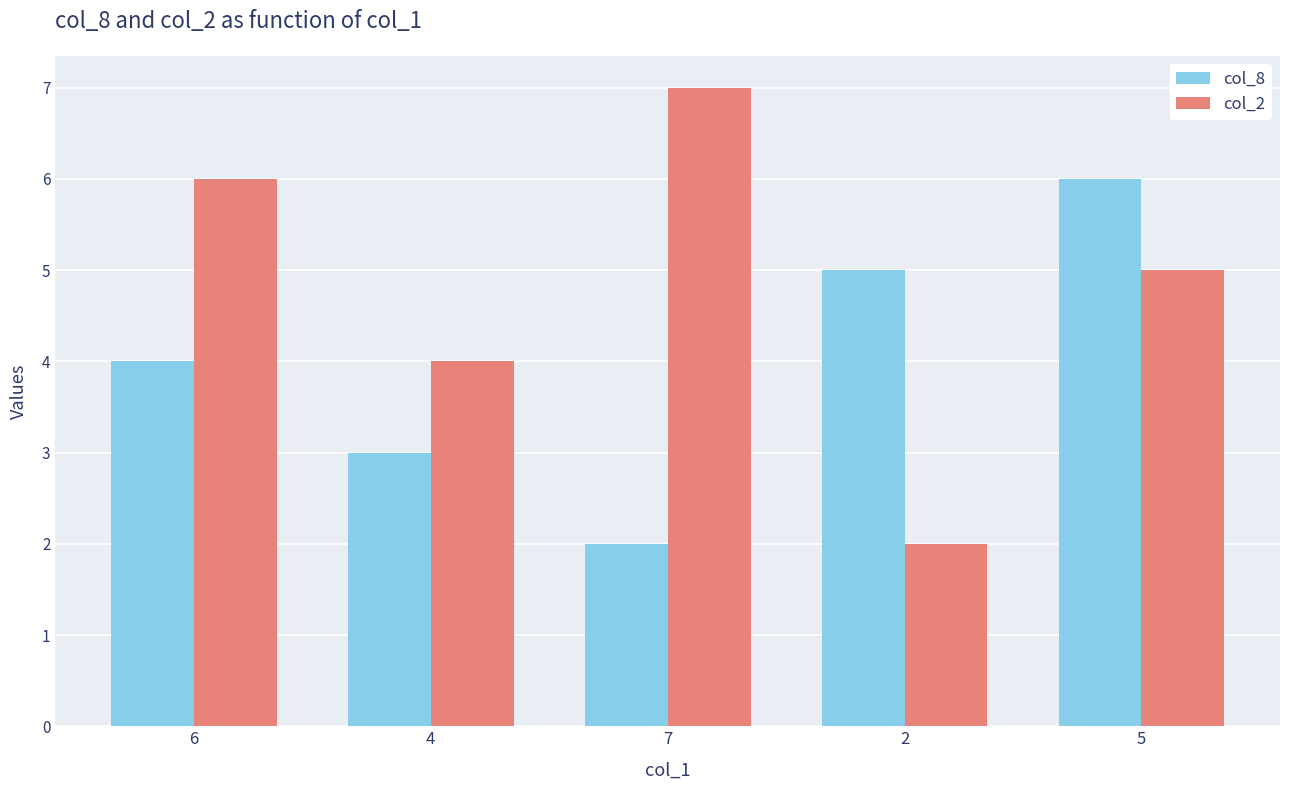

How many data points in col_8 are less than 4?

2